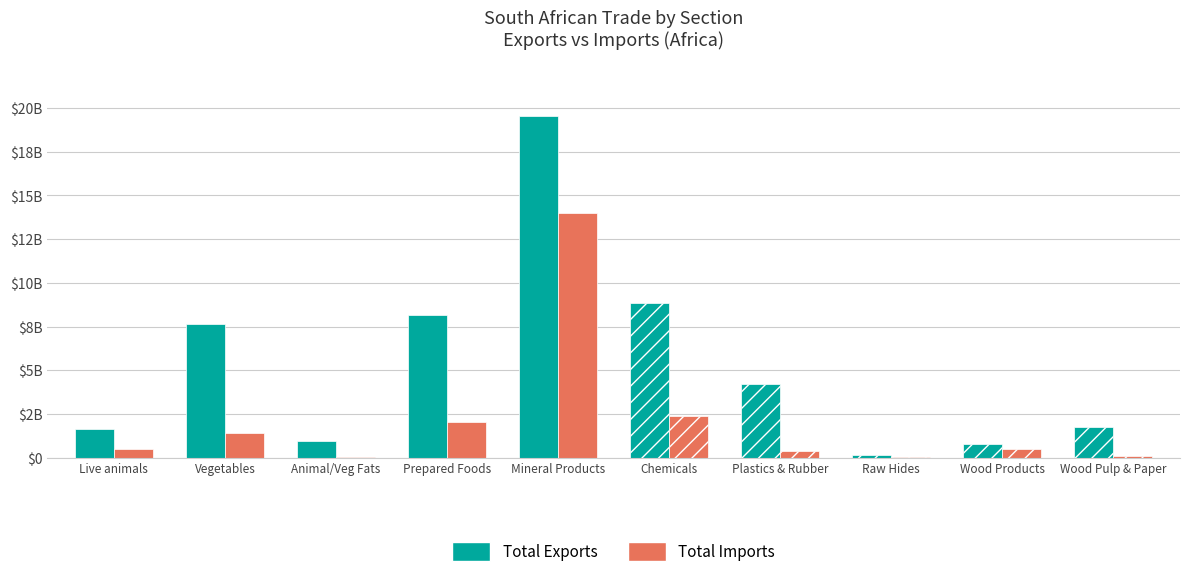

At how many categories does at least one series exceed 15055422375?

1